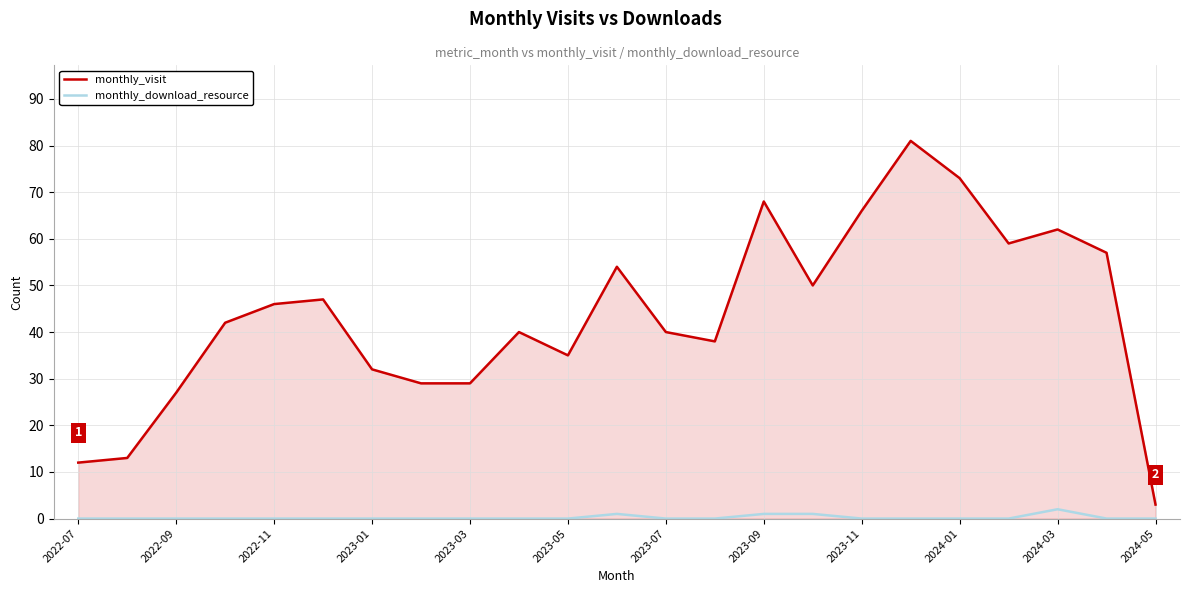

Rank the series by their average value, from lowest to highest.

monthly_download_resource, monthly_visit